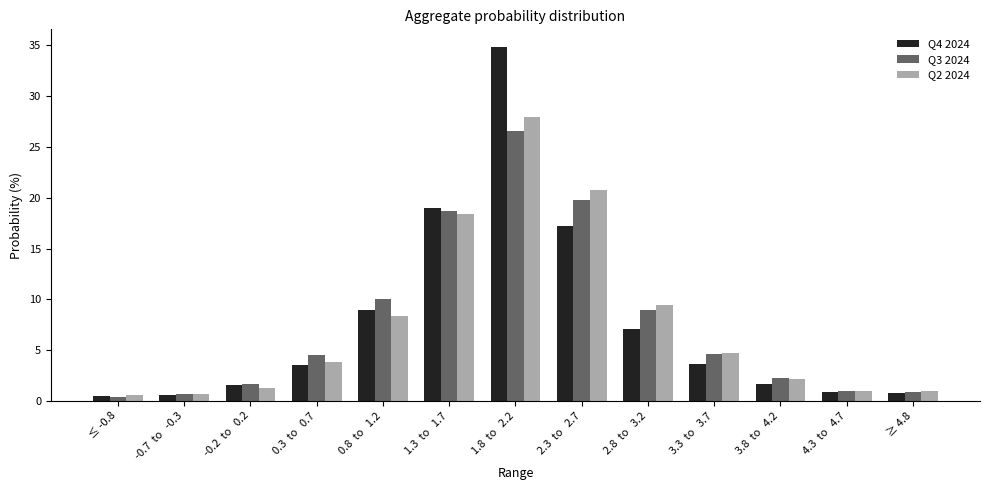

The Q3 2024 series shows 25.5 at 1.3  to   1.7. True or false?

False